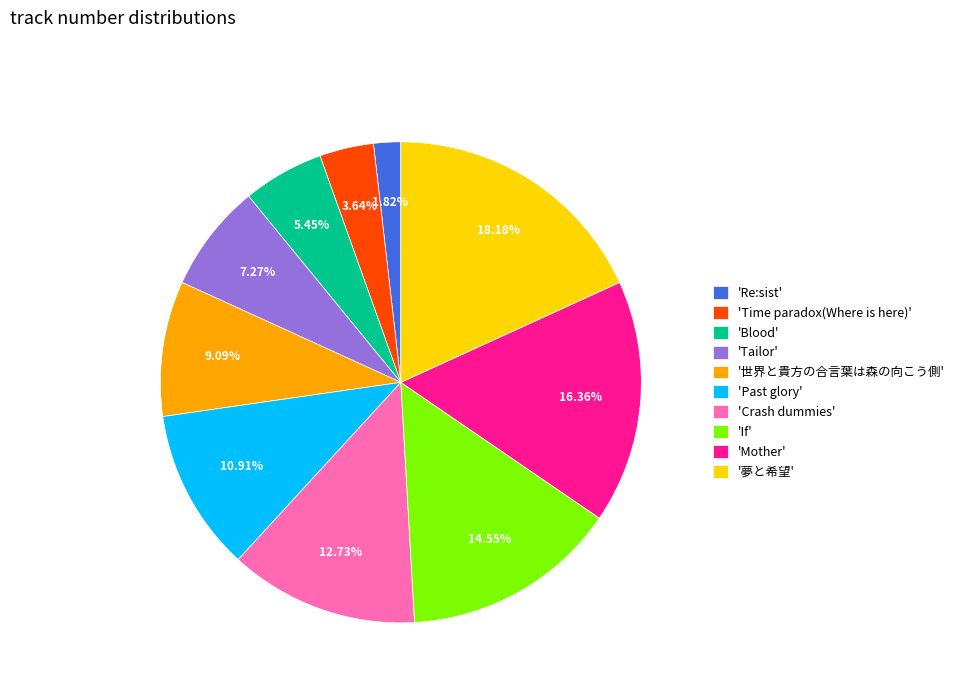

Which slice is the largest?

'夢と希望'